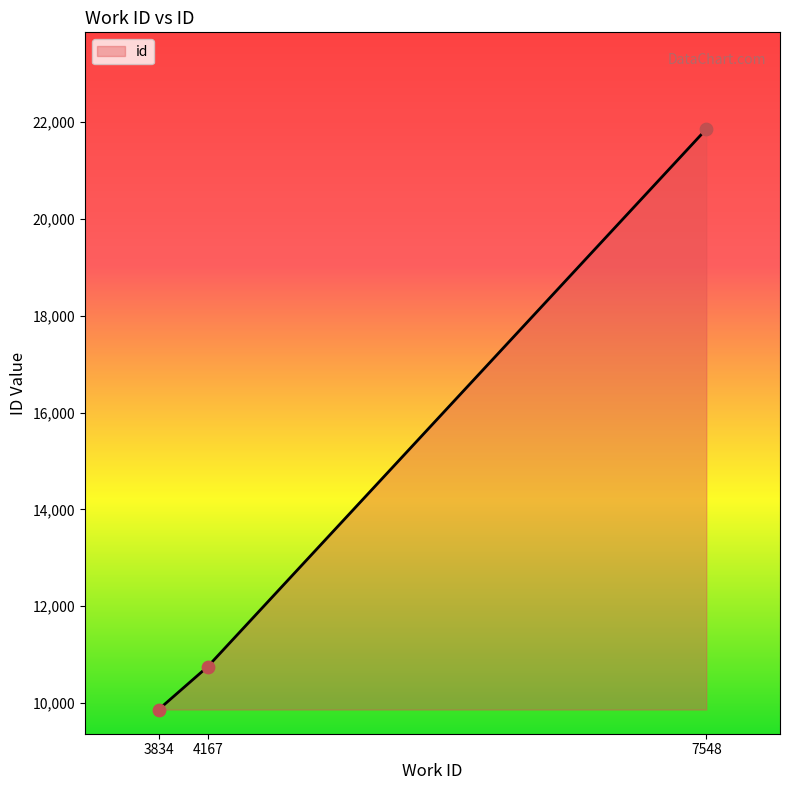

Between 4167 and 7548, which is larger?

7548